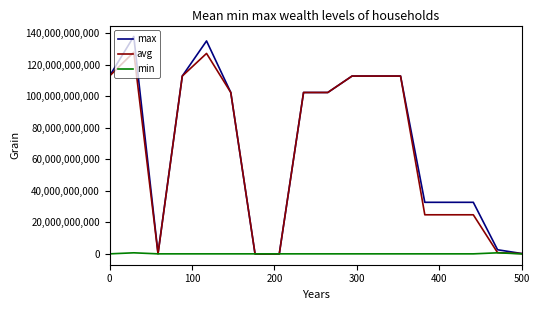

List the series in order of their peak value, lowest first.

min, avg, max